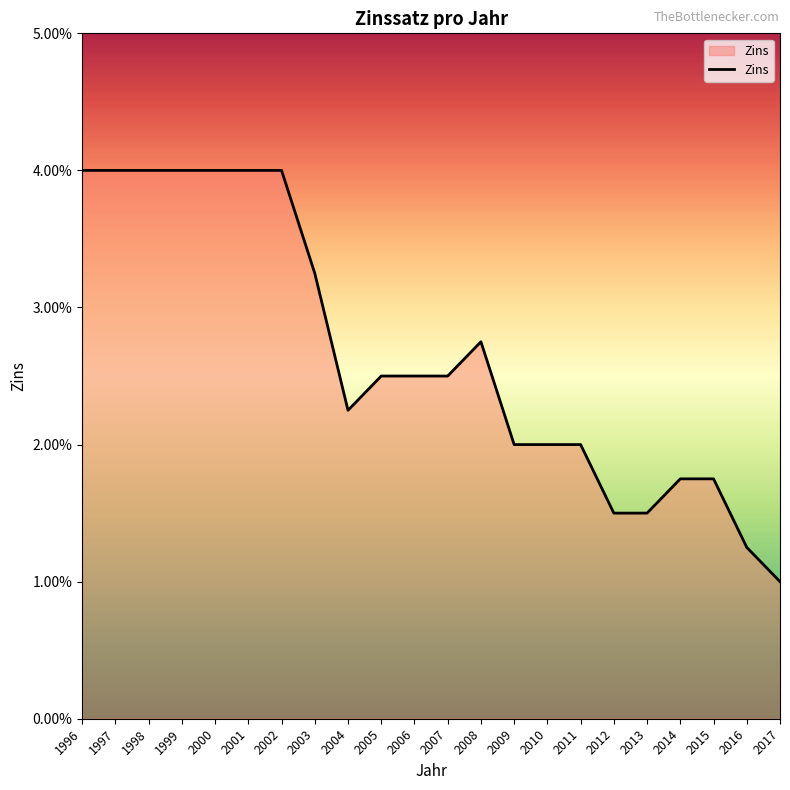

True or false: the data shows 0.0 at 1996.

False